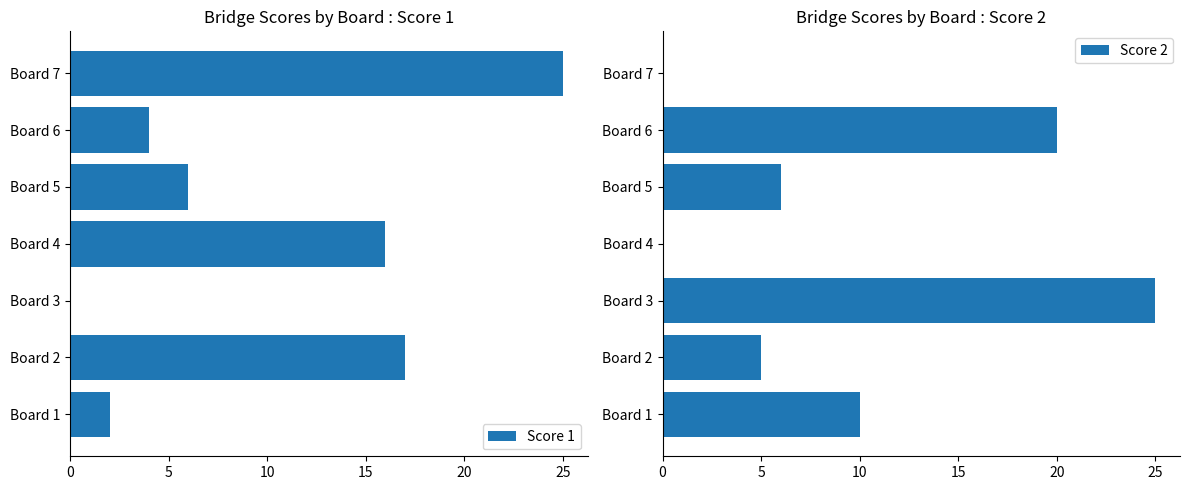

Reading left to right, what are all the values shown in this chart?

Score 1: 0=2	5=17	10=0	15=16	20=6	25=4	30=25
Score 2: 0=10	5=5	10=25	15=0	20=6	25=20	30=0